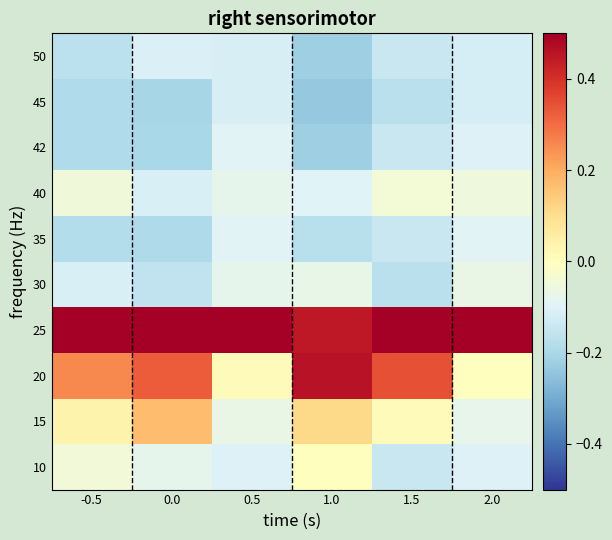

Reading right to left, what are all the values shown in this chart?

10: 2.0=-0.1	1.5=-0.1	1.0=0.0	0.5=-0.1	0.0=-0.1	-0.5=-0.0
15: 2.0=-0.1	1.5=0.0	1.0=0.1	0.5=-0.1	0.0=0.2	-0.5=0.0
20: 2.0=0.0	1.5=0.3	1.0=0.5	0.5=0.0	0.0=0.3	-0.5=0.3
25: 2.0=0.5	1.5=0.5	1.0=0.4	0.5=0.5	0.0=0.5	-0.5=0.5
30: 2.0=-0.1	1.5=-0.2	1.0=-0.1	0.5=-0.1	0.0=-0.2	-0.5=-0.1
35: 2.0=-0.1	1.5=-0.1	1.0=-0.2	0.5=-0.1	0.0=-0.2	-0.5=-0.2
40: 2.0=-0.1	1.5=-0.0	1.0=-0.1	0.5=-0.1	0.0=-0.1	-0.5=-0.0
42: 2.0=-0.1	1.5=-0.1	1.0=-0.2	0.5=-0.1	0.0=-0.2	-0.5=-0.2
45: 2.0=-0.1	1.5=-0.2	1.0=-0.2	0.5=-0.1	0.0=-0.2	-0.5=-0.2
50: 2.0=-0.1	1.5=-0.1	1.0=-0.2	0.5=-0.1	0.0=-0.1	-0.5=-0.2